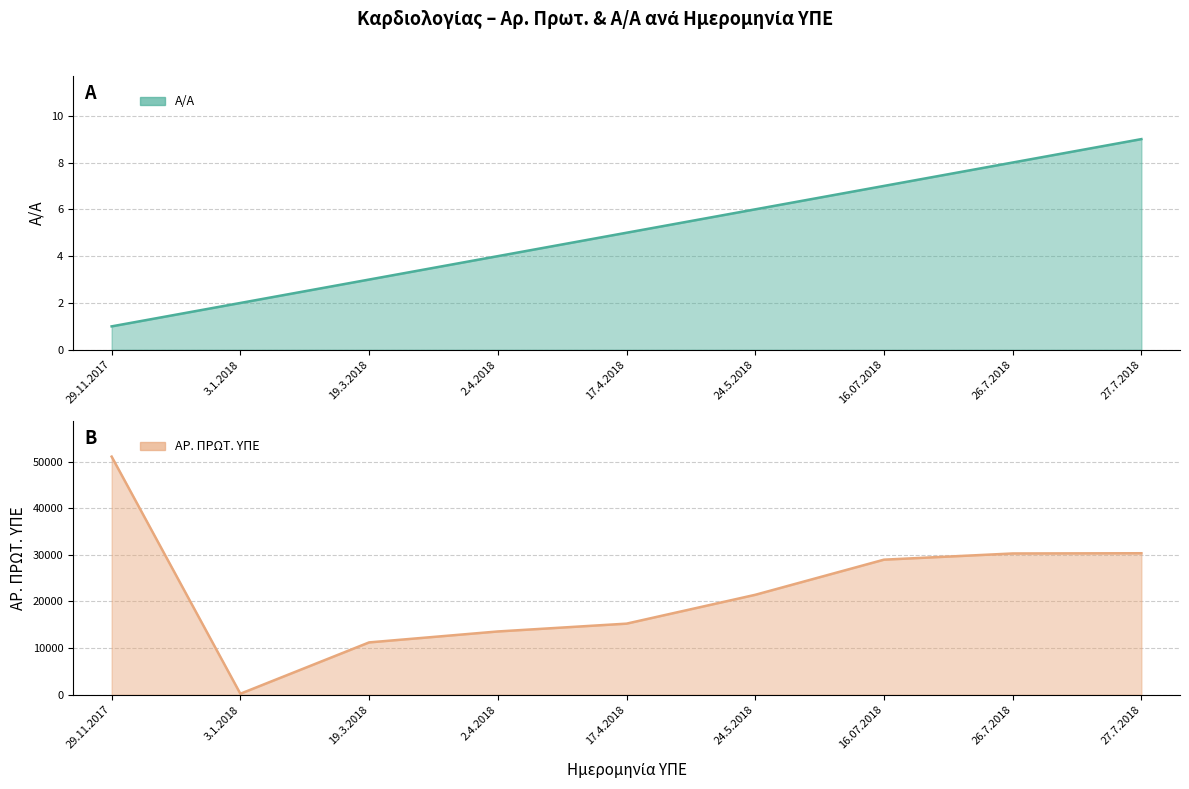

Where is ΑΡ. ΠΡΩΤ. ΥΠΕ nearest to the value 25642?

16.07.2018